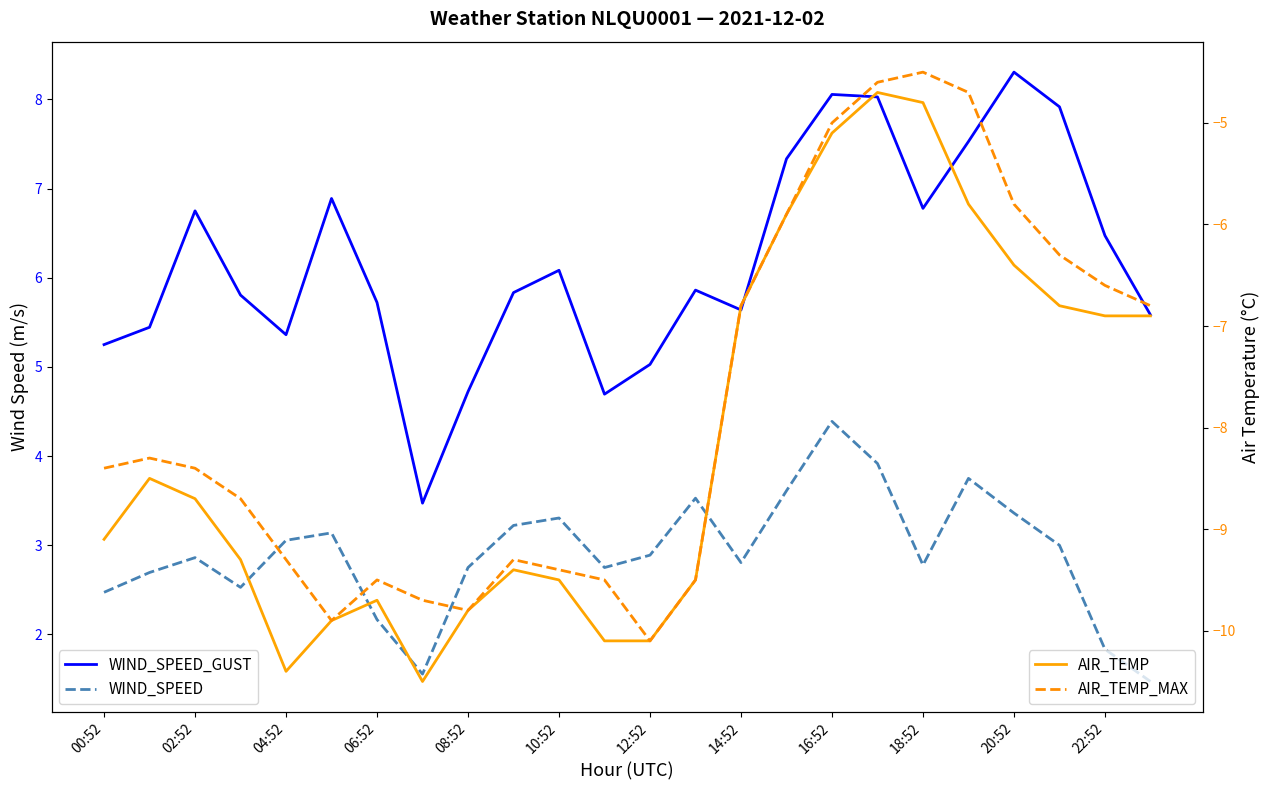

What is the label of the 18th point from the left?

17